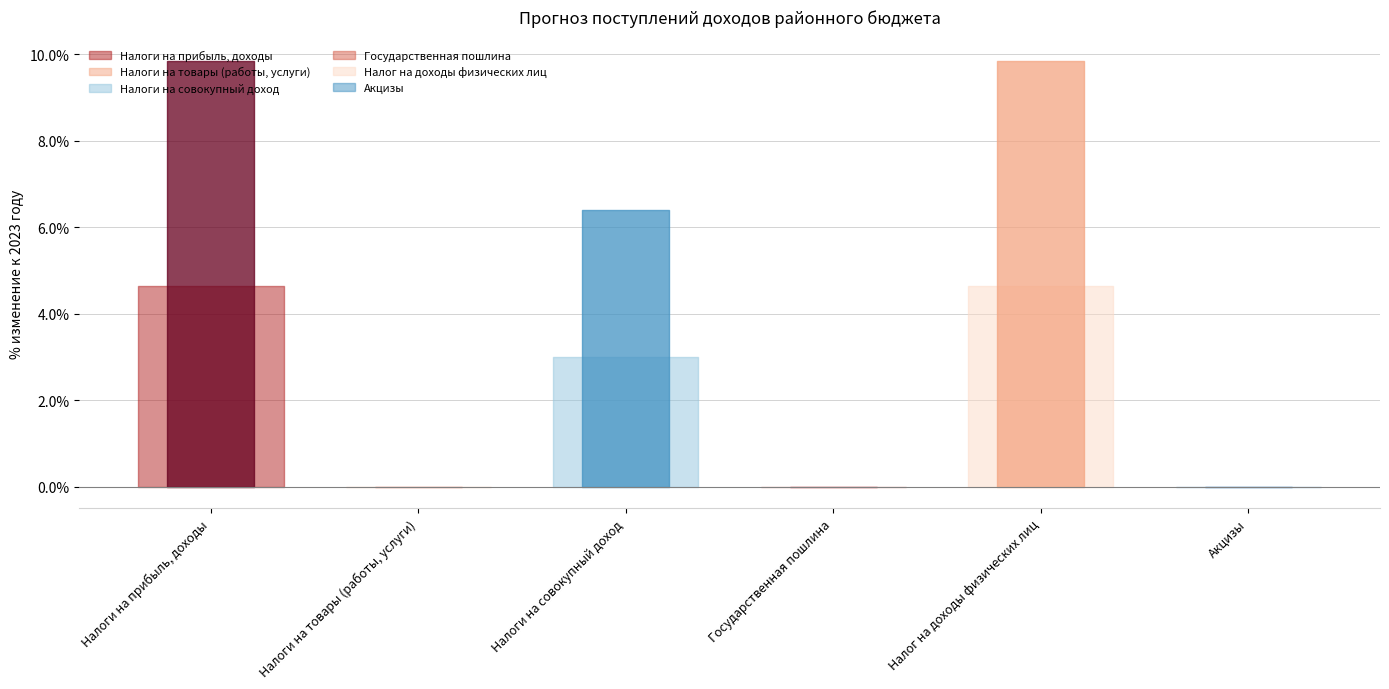

The 2025 год series shows 6981445 at Налоги на совокупный доход. True or false?

False